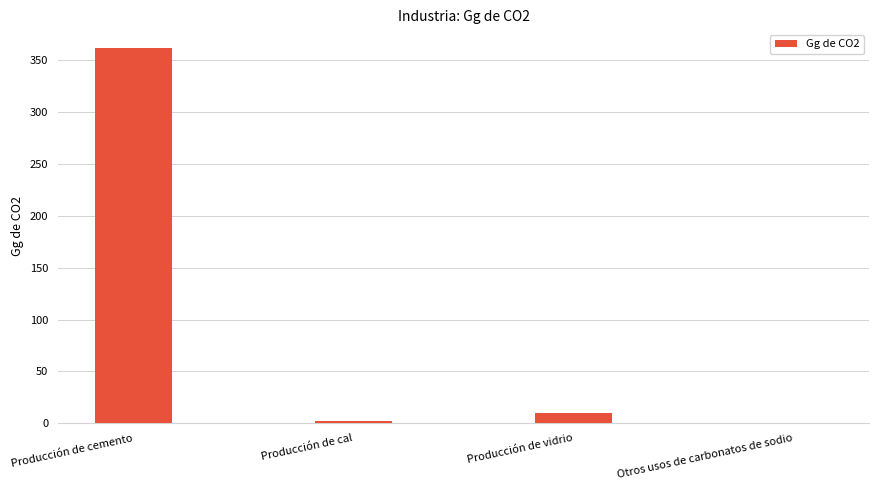

At which category does the chart reach its peak across all series?

Producción de cemento